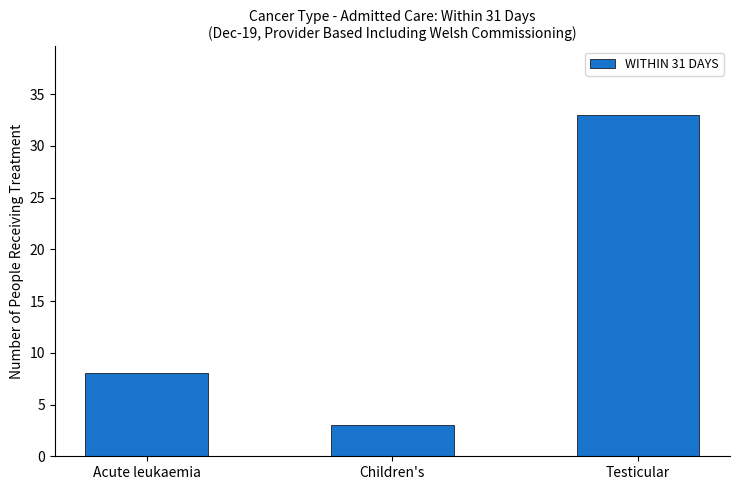

The chart shows a value of 8 at Acute leukaemia. True or false?

True